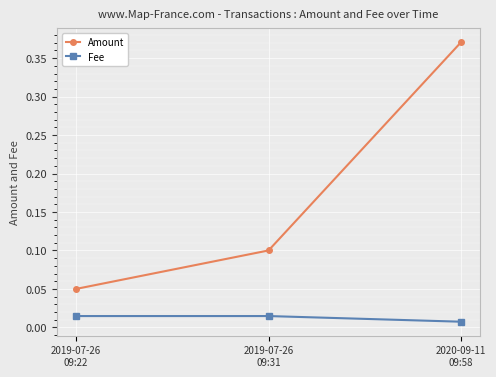

What is the label of the 3rd point from the left?

2020-09-11
09:58